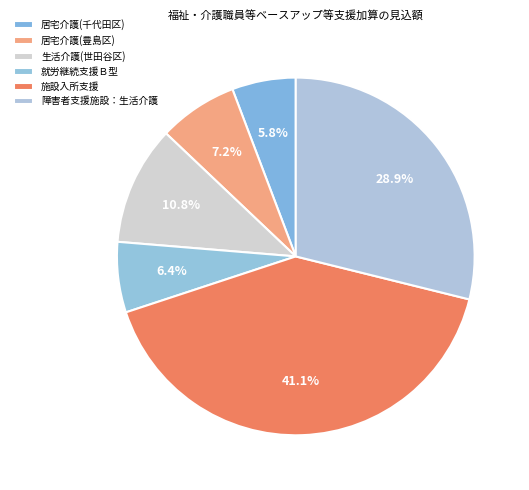

To the nearest percent, what percentage of the pie is 施設入所支援?

41%